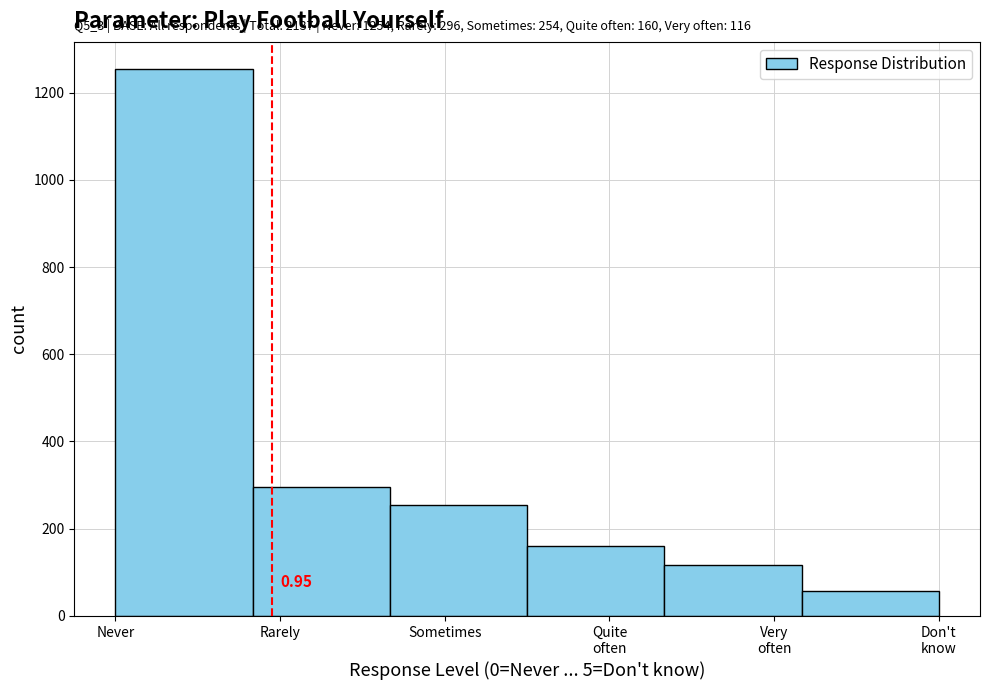

What is the label of the 2nd bar from the left?

Rarely